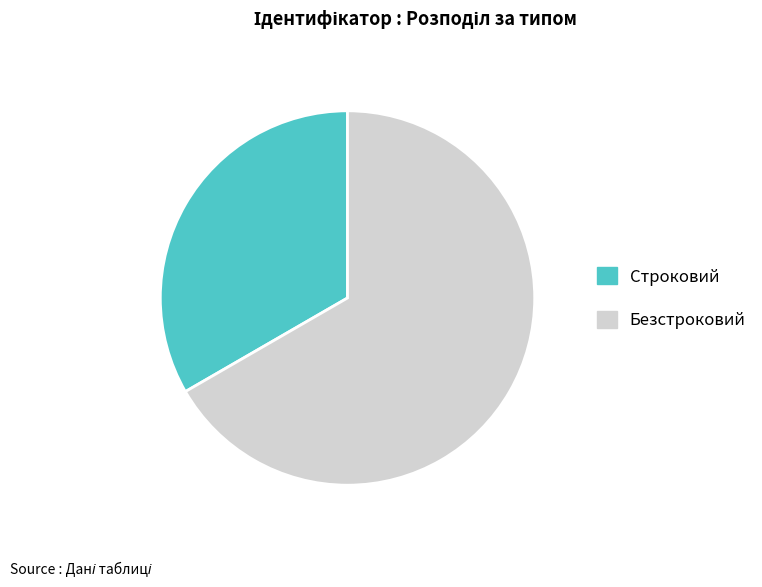

Is it true that Безстроковий is 59% of the pie?

False